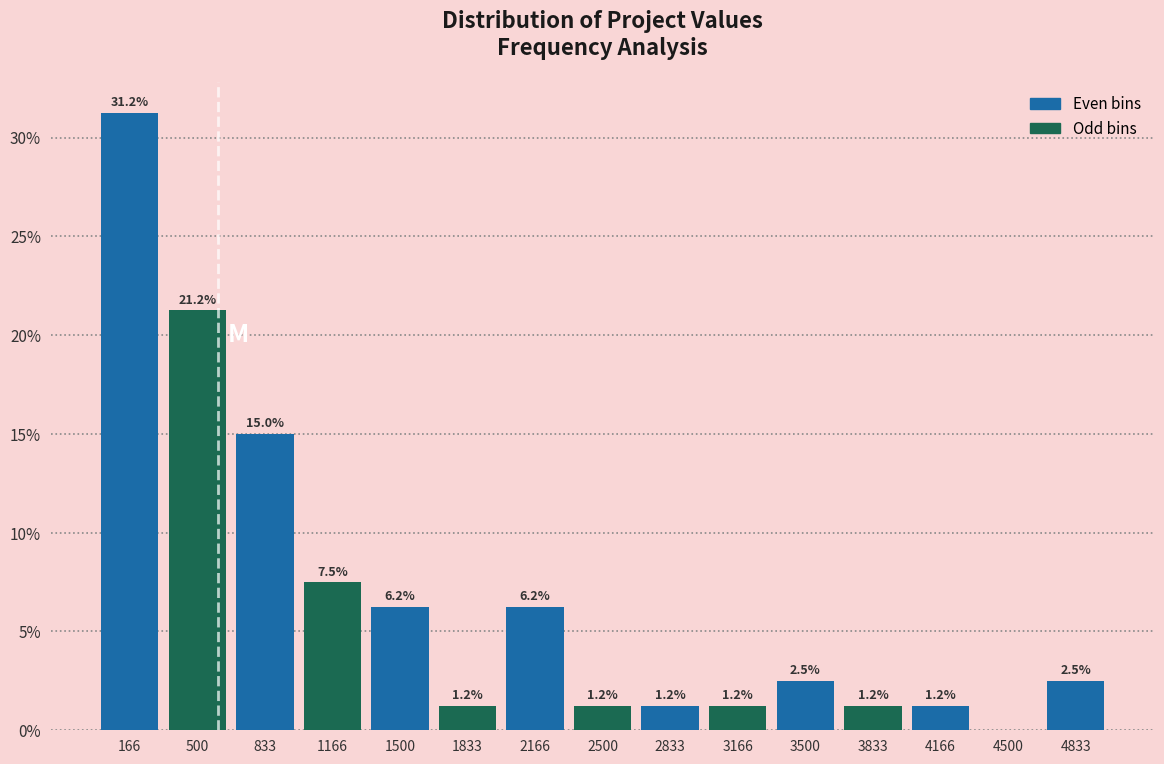

Which range on the x-axis has the tallest bar?

0 to 350